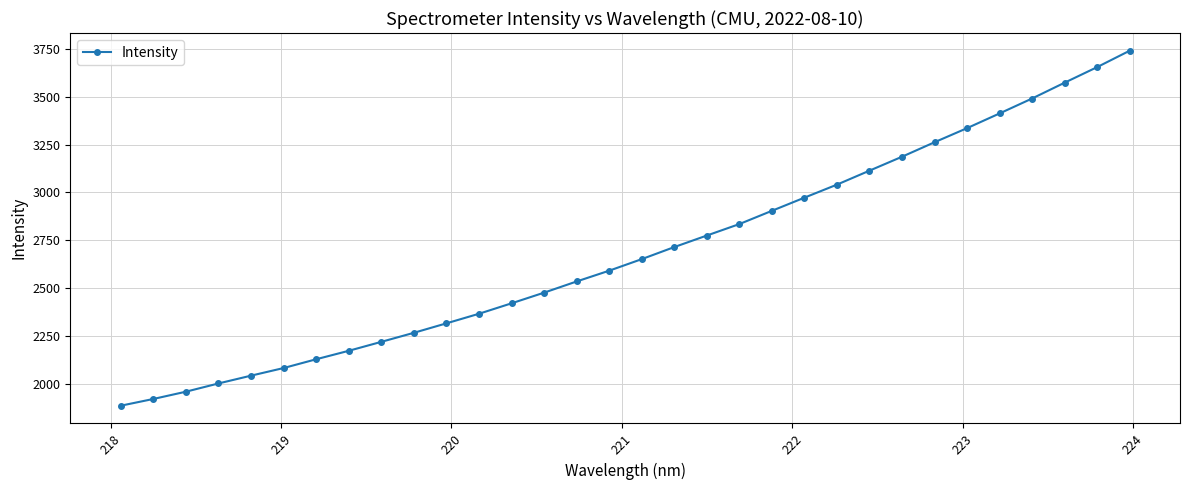

What is the value of the 1st point from the left?

1884.5